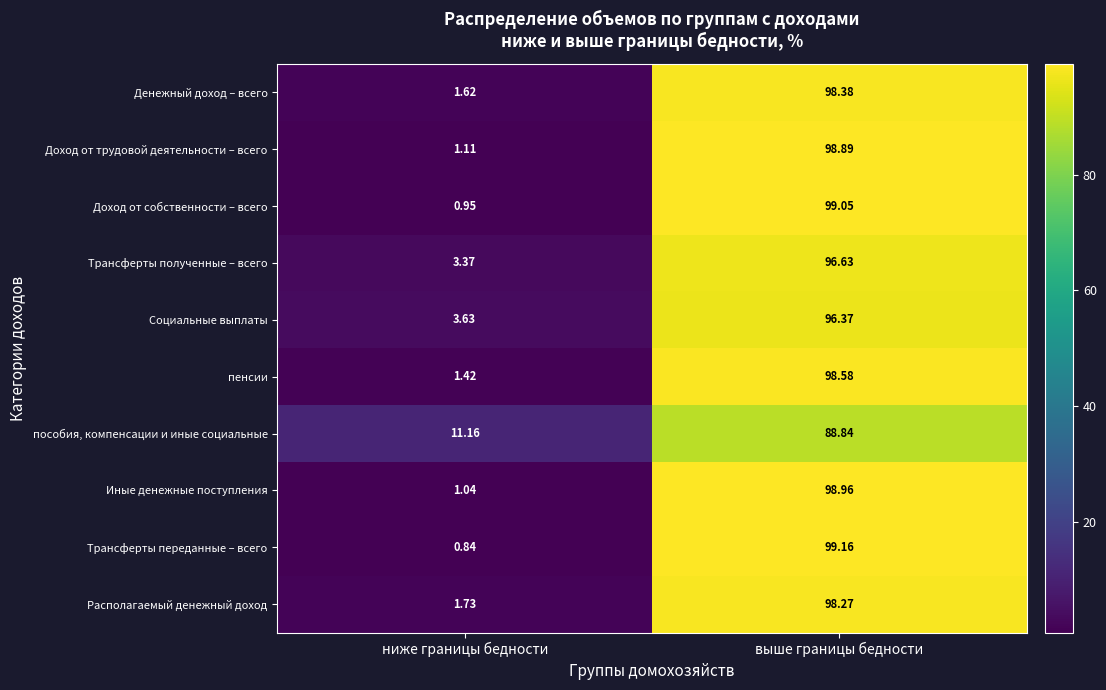

What is the difference between the highest and lowest values at ниже границы бедности?

10.3